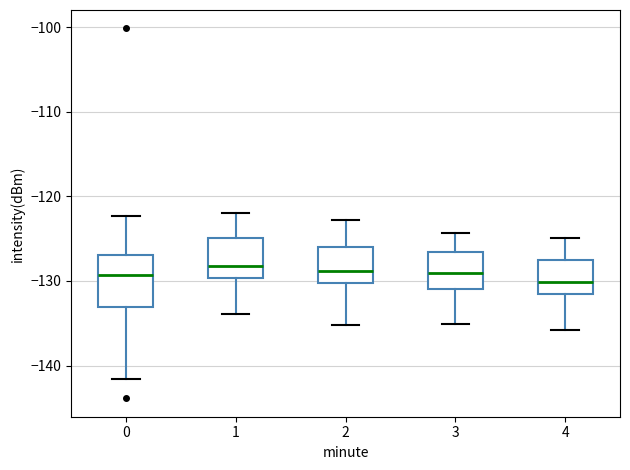

Reading left to right, read every box against the y-axis: the position of its median line, the range the box covers, and the ends of its whiskers. The values are not printed on the chart, so give them approximately, as read against the axis.

0: median -129, box -133 to -127, whiskers -142 to -122
1: median -128, box -130 to -125, whiskers -134 to -122
2: median -129, box -130 to -126, whiskers -135 to -123
3: median -129, box -131 to -127, whiskers -135 to -124
4: median -130, box -132 to -127, whiskers -136 to -125